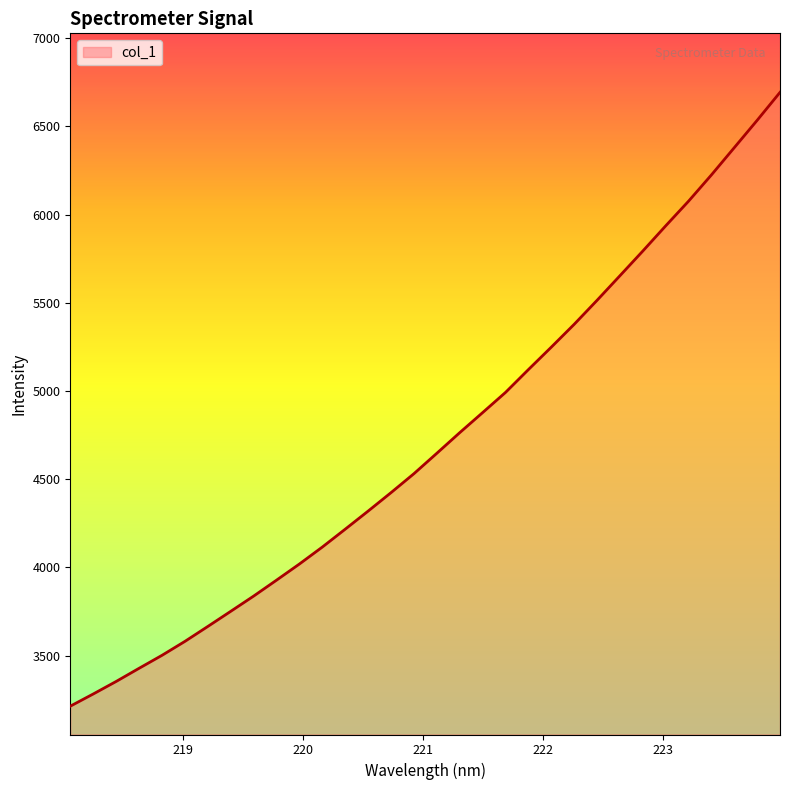

What is the minimum value shown in the chart?

3212.8